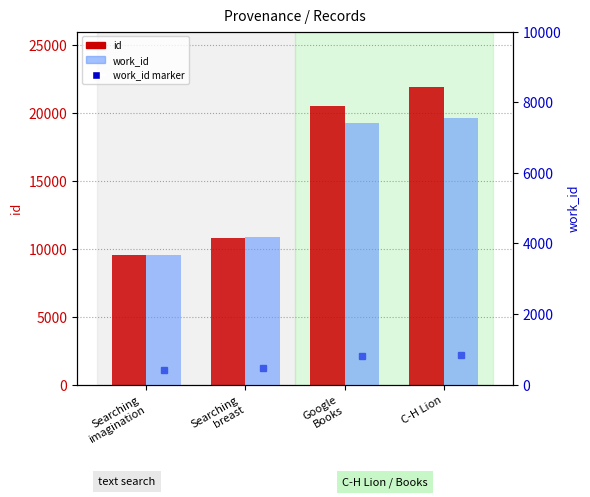

Which category has the highest value across all series?

C-H Lion